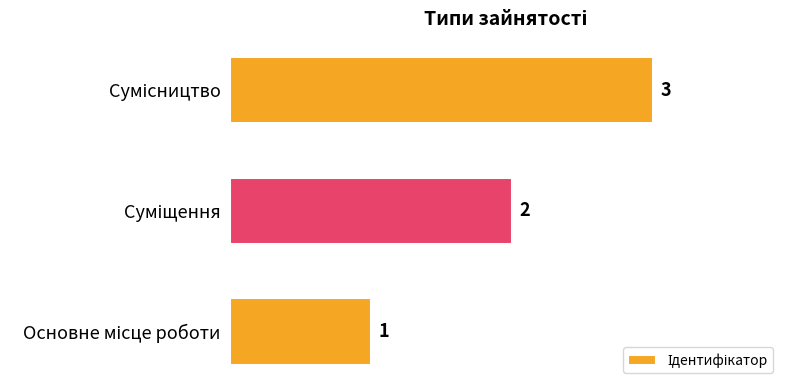

What is the greatest value displayed?

3